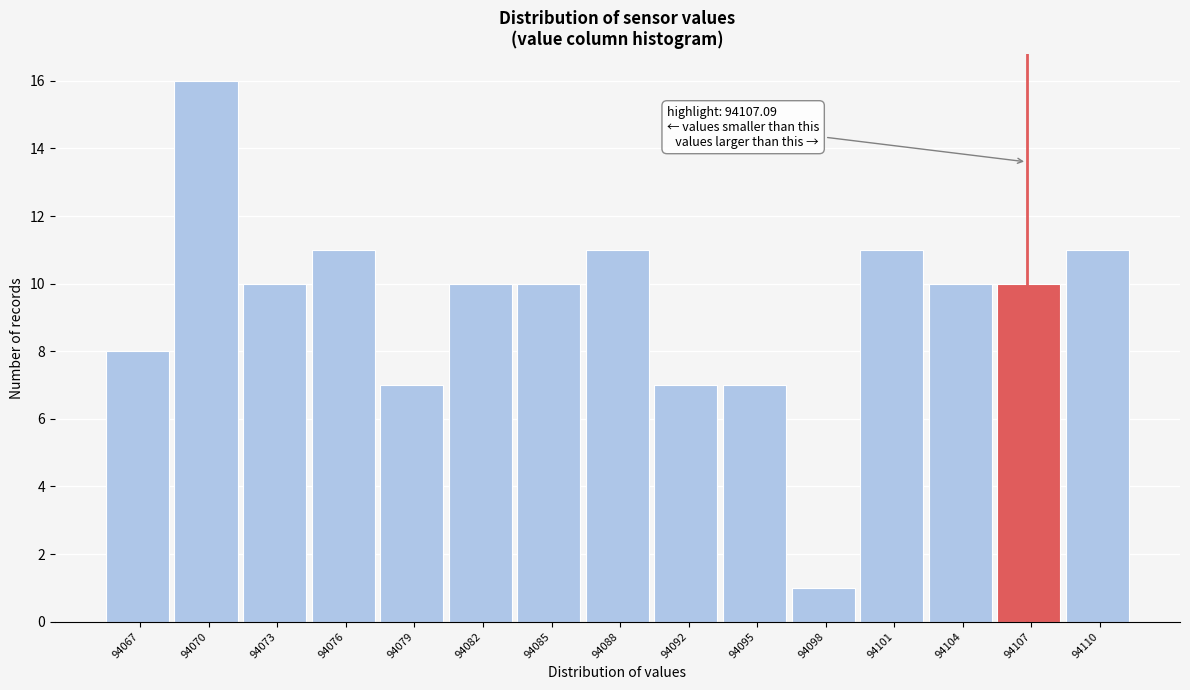

Which range on the x-axis has the tallest bar?

94068.0 to 94071.5